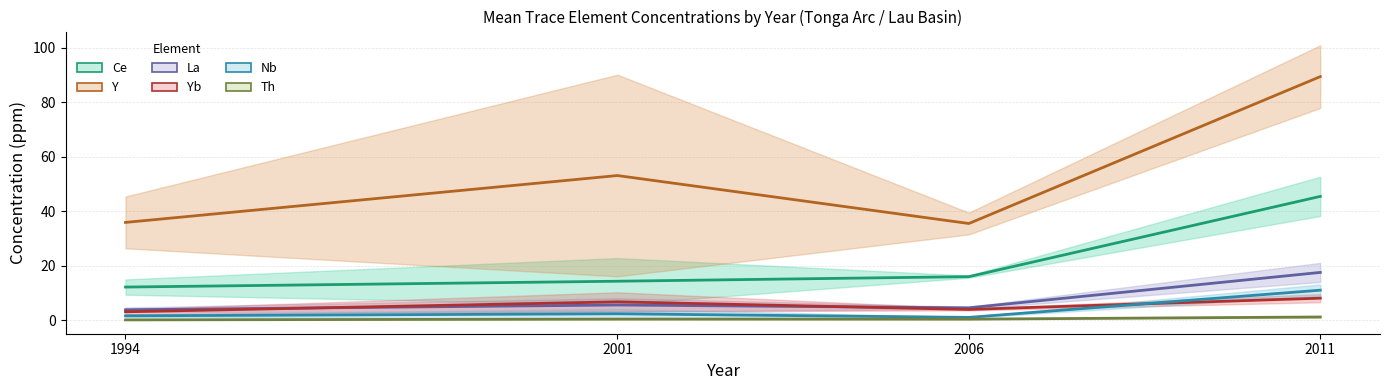

Which series changed the most between 1994 and 2006?

Ce